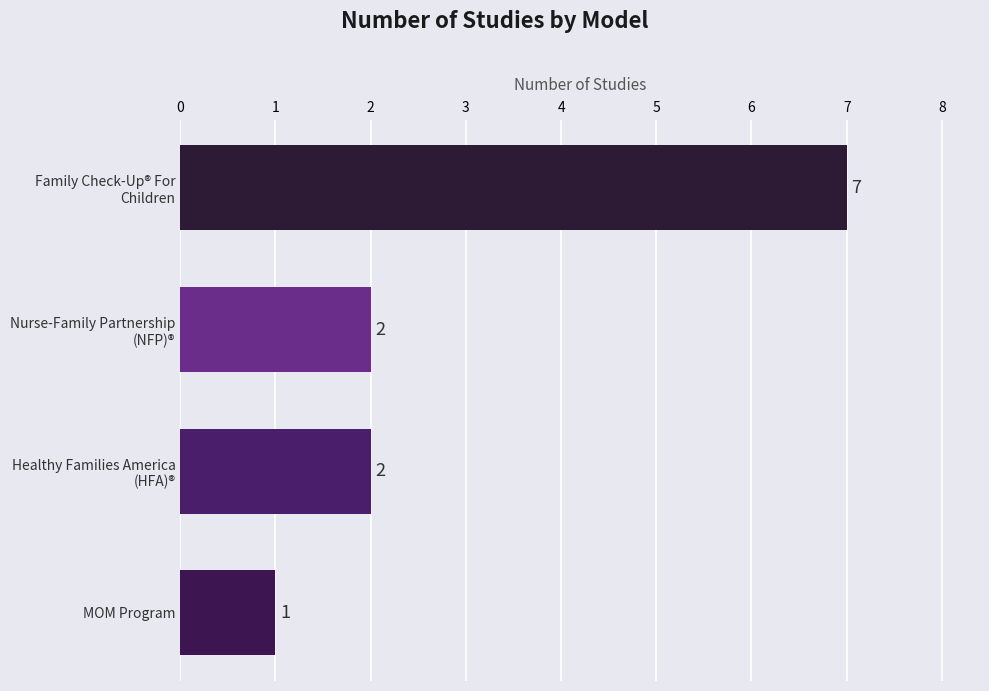

The value at MOM Program is 0. True or false?

False